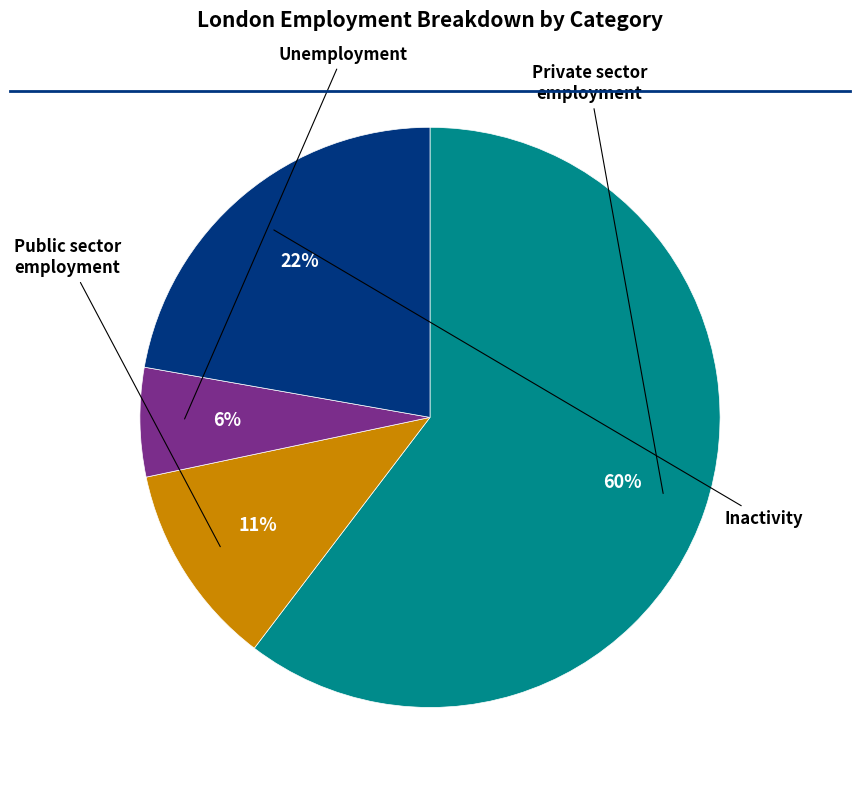

Is there a majority slice in this chart?

Yes